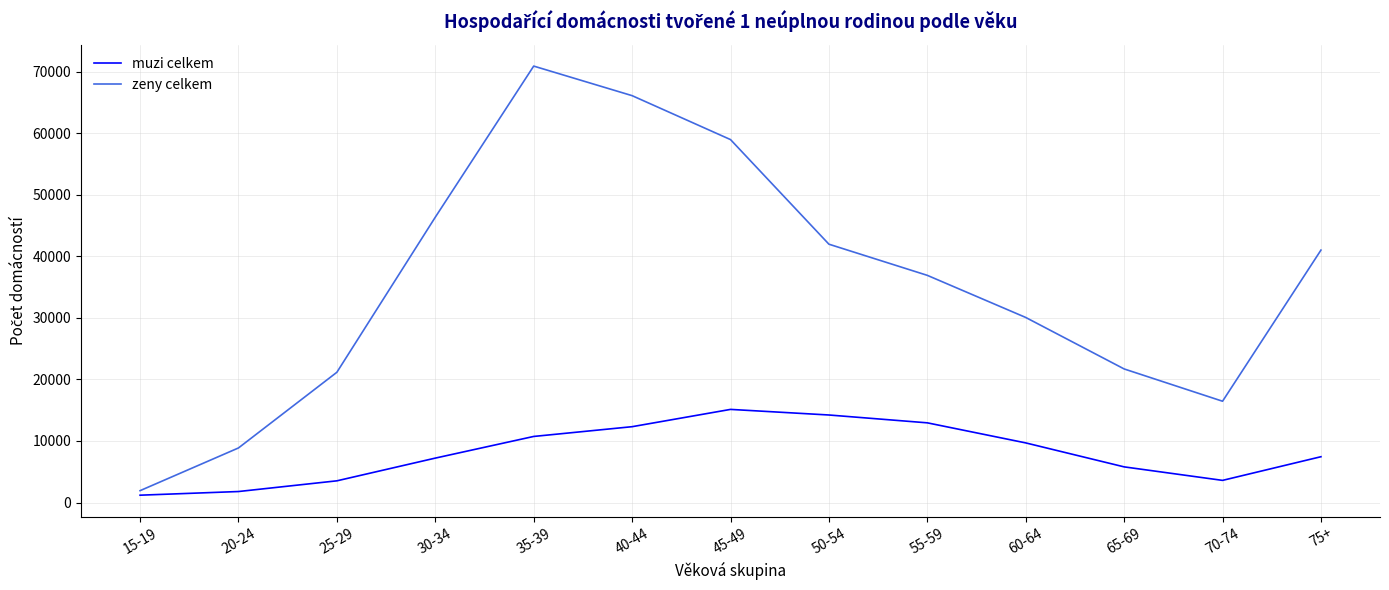

Is the value of zeny celkem at 30-34 greater than the value of muzi celkem at 40-44?

Yes